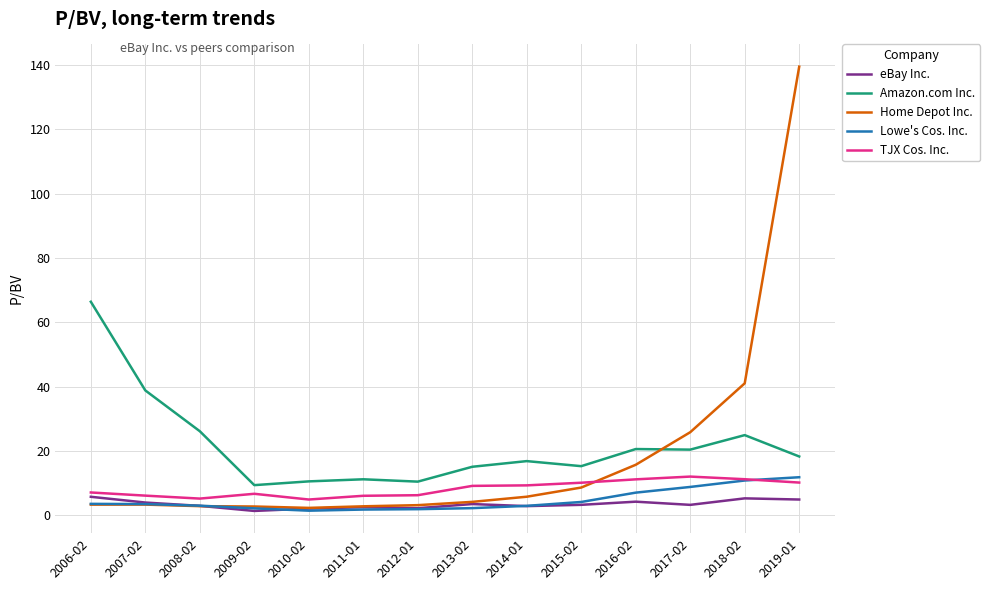

What position from the left is 2016-02?

11